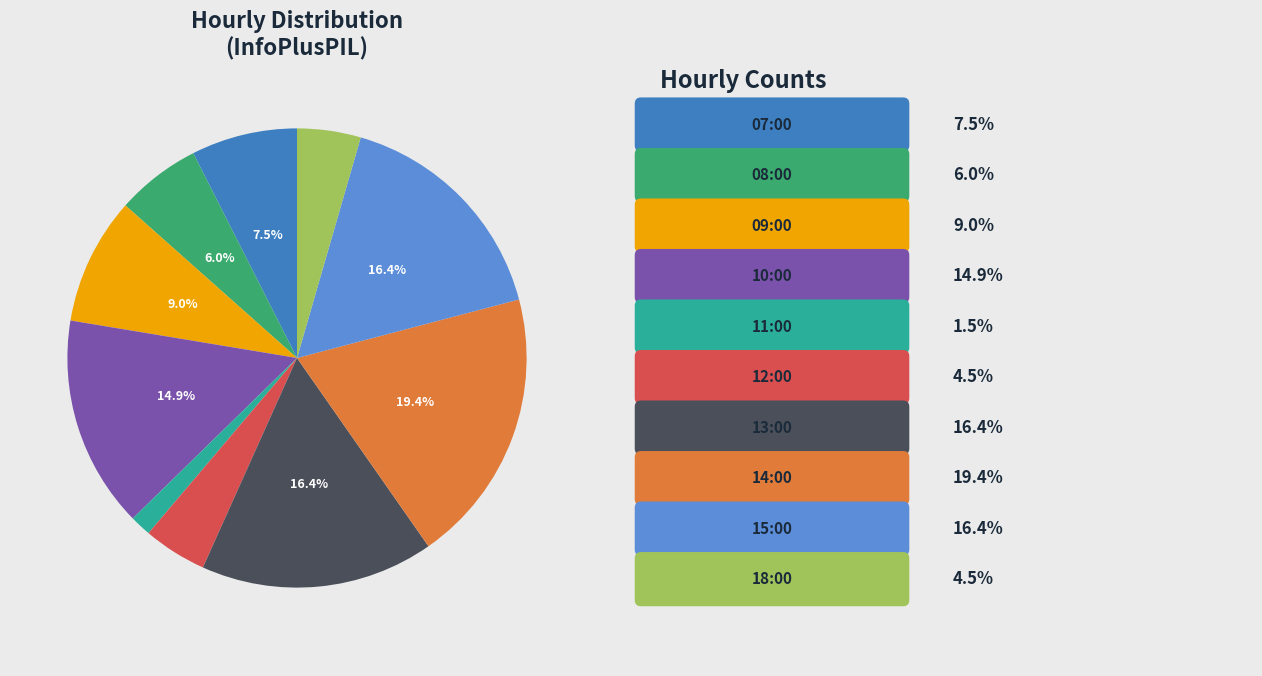

Is there any slice that represents more than half of the pie?

No